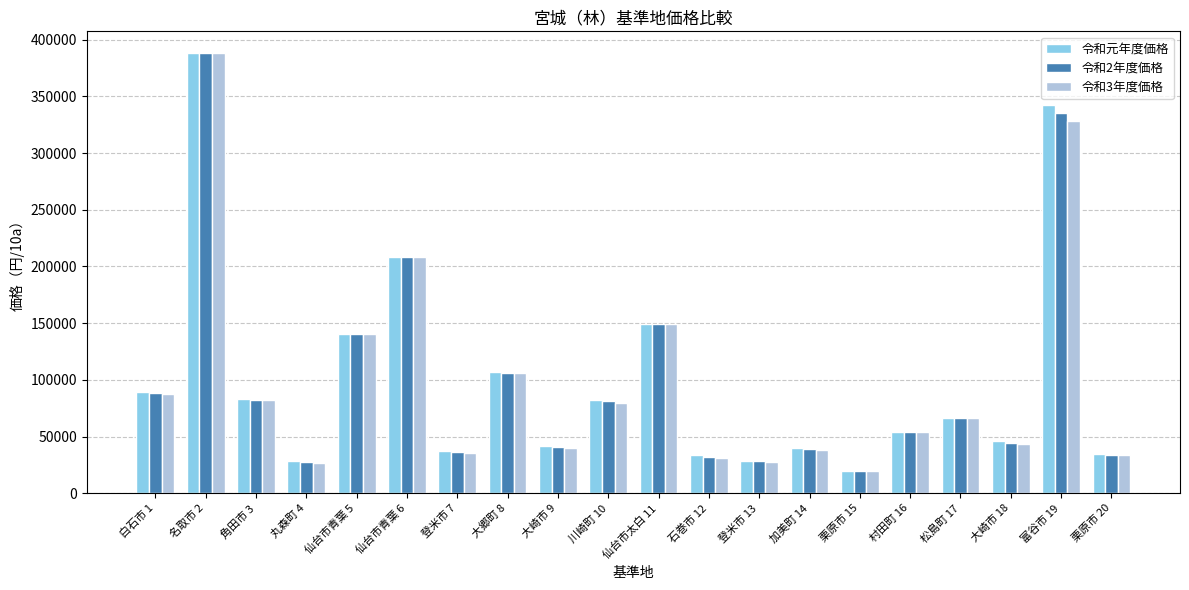

What is the spread (max minus min) of values at 登米市 13?

1000